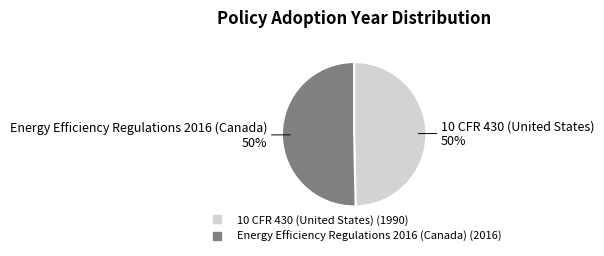

Is the sum of 10 CFR 430 (United States) and Energy Efficiency Regulations 2016 (Canada) greater than half?

Yes